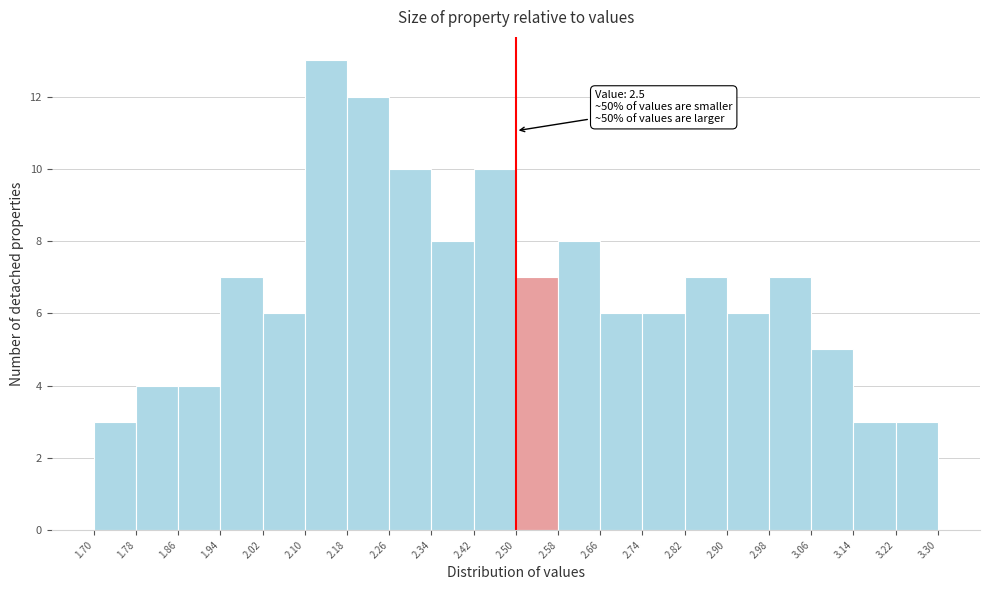

Which range on the x-axis has the tallest bar?

2.10 to 2.18